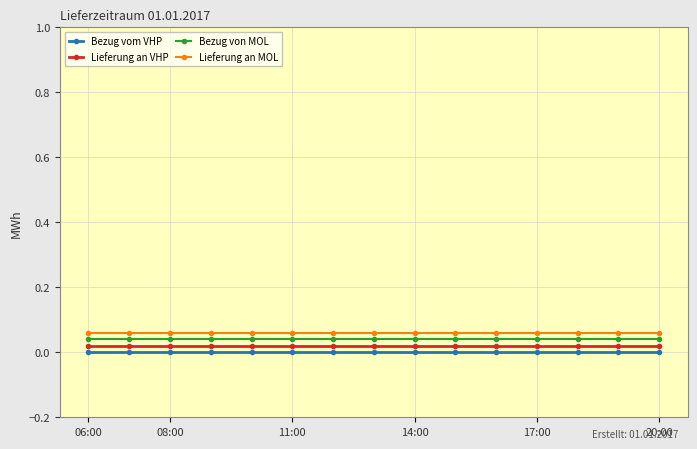

True or false: Bezug vom VHP and Lieferung an MOL cross at least once.

False